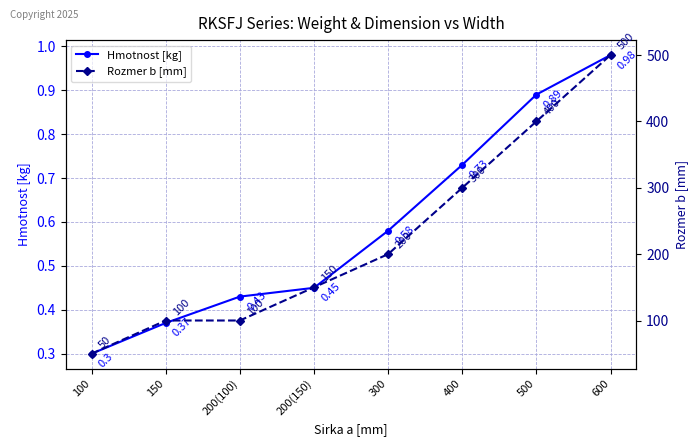

Reading right to left, what are all the values shown in this chart?

Hmotnost [kg]: 1.0	0.9	0.7	0.6	0.5	0.4	0.4	0.3
Rozmer b [mm]: 500.0	400.0	300.0	200.0	150.0	100.0	100.0	50.0